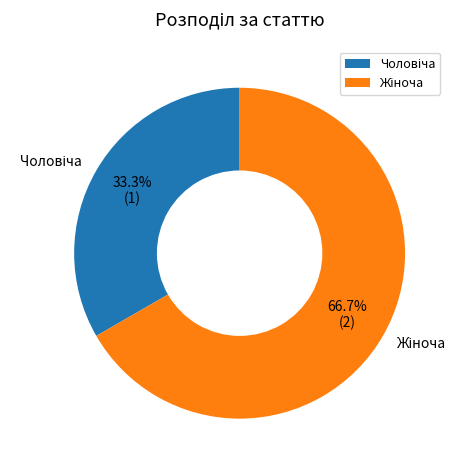

Does any single category account for the majority?

Yes